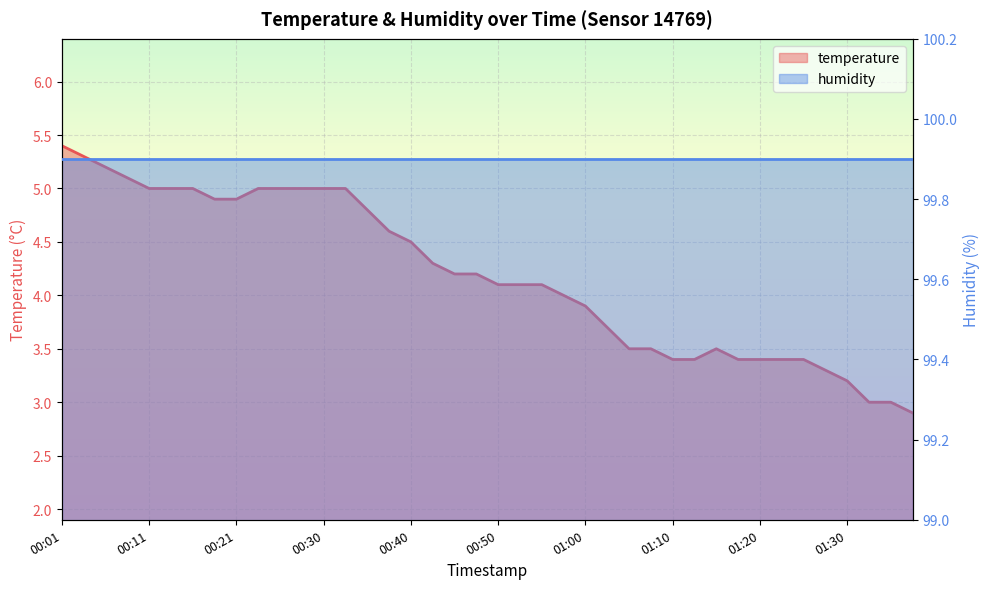

The value at 01:18 is 4.4. True or false?

False